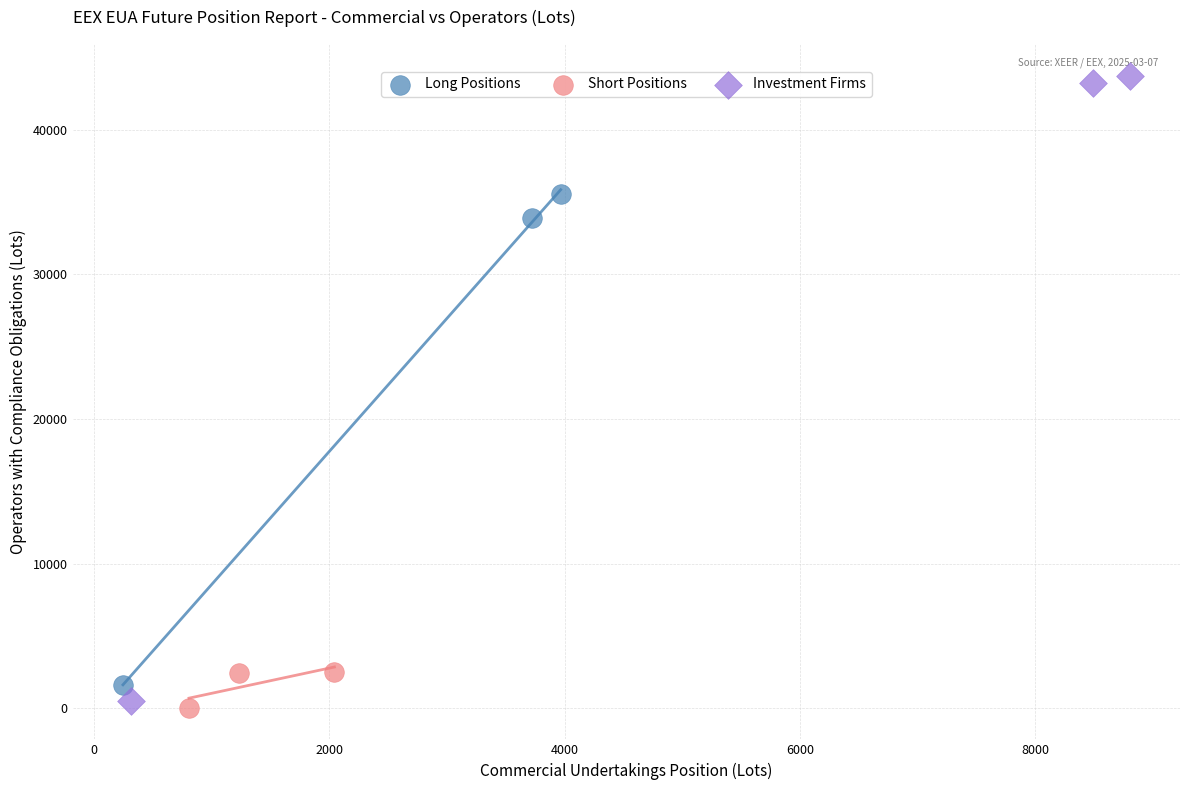

Which series contains the lowest Y value?

Short Positions